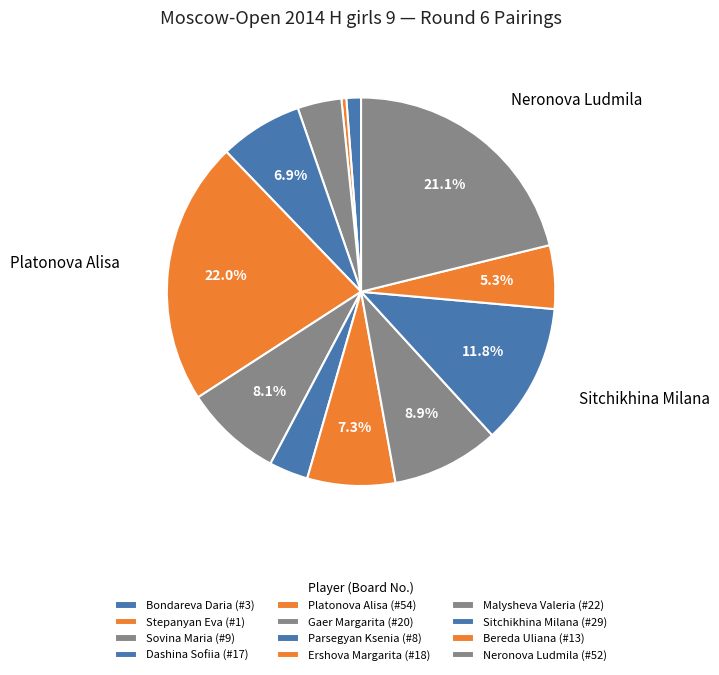

How many segments does this pie chart have?

12